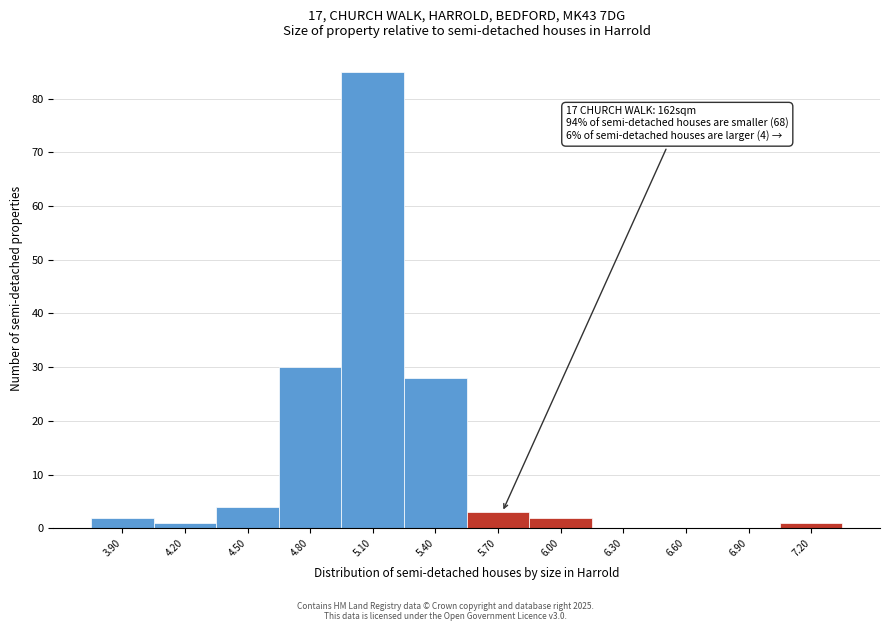

Reading right to left, extract all data points from this chart.

7.20=1	6.90=0	6.60=0	6.30=0	6.00=2	5.70=3	5.40=28	5.10=85	4.80=30	4.50=4	4.20=1	3.90=2